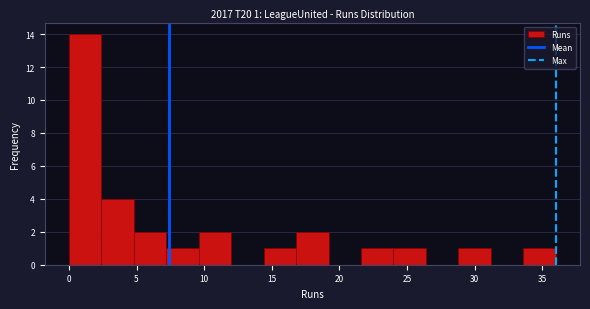

Which range on the x-axis has the tallest bar?

0.0 to 2.4